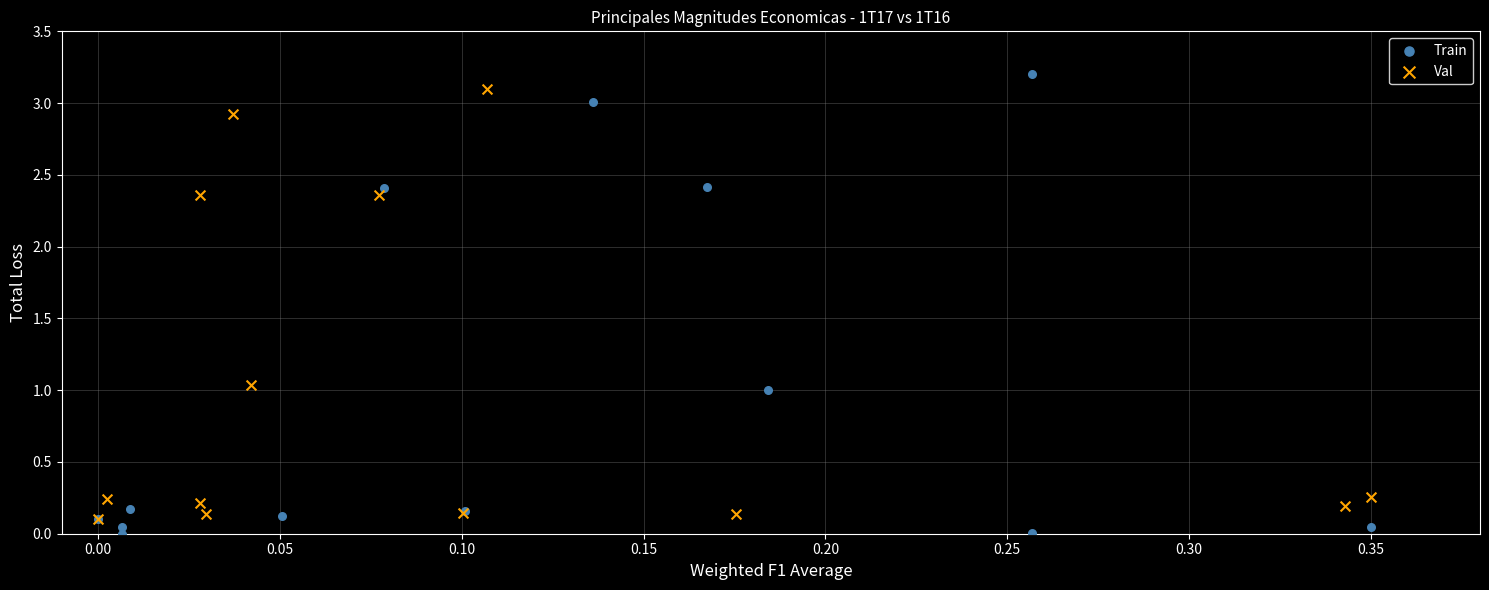

Which series has the largest Y range (max minus min)?

Train